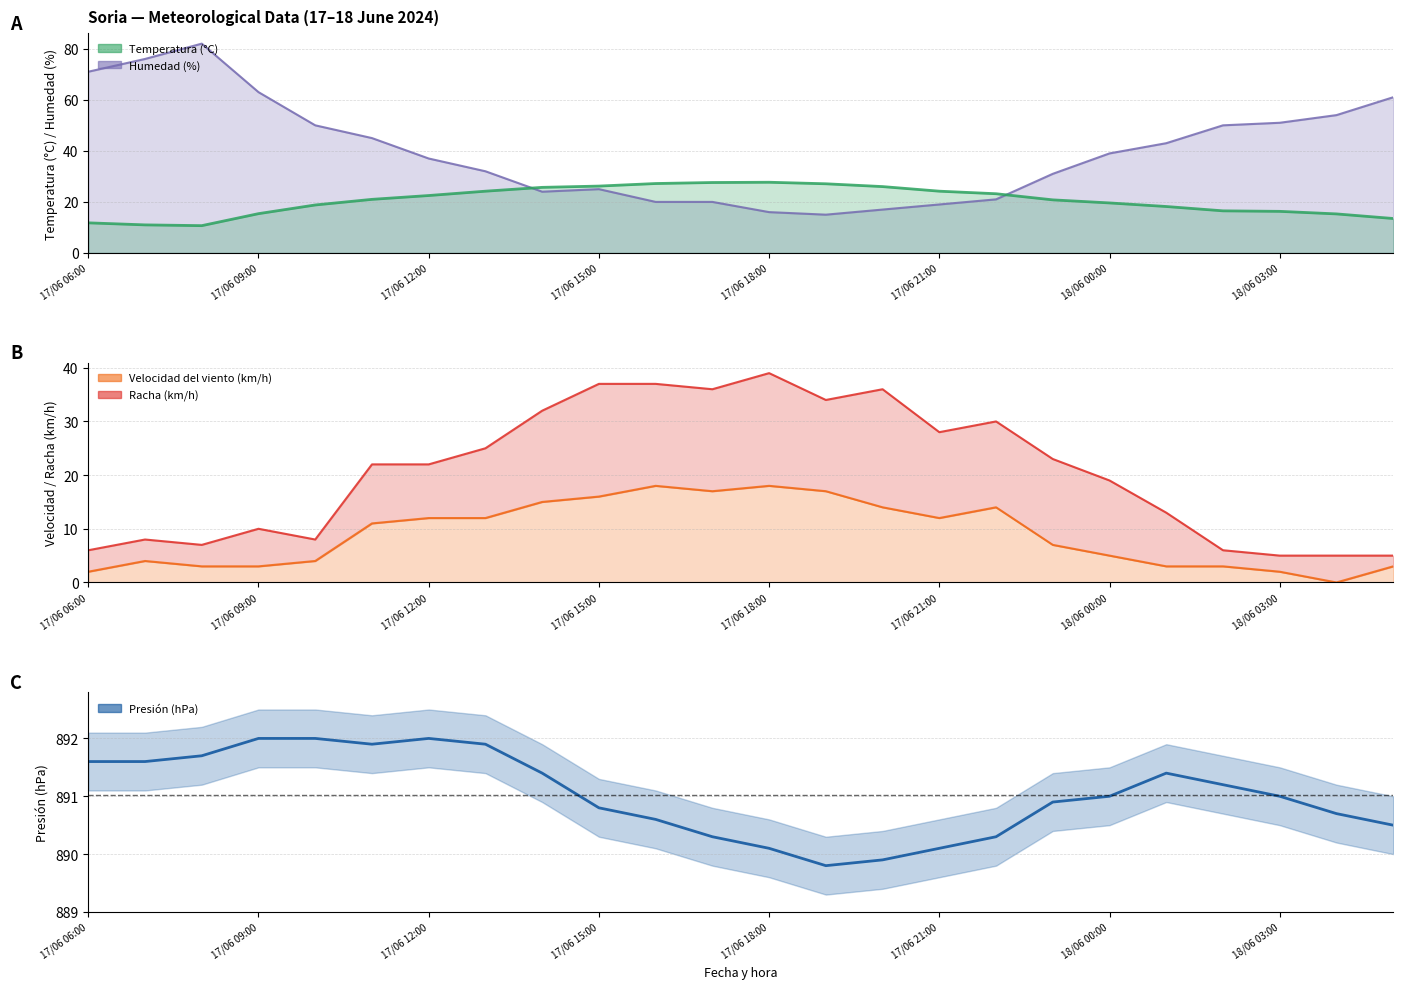

What is the sum of all Humedad (%) values?

962.0